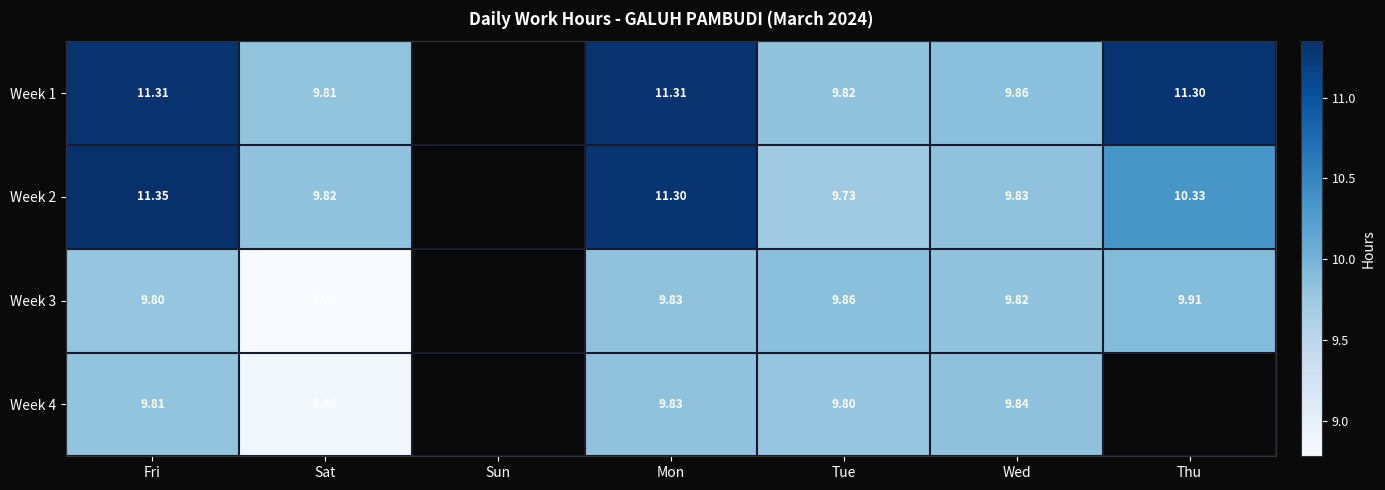

At which label is Week 3 closest to 9?

Sat